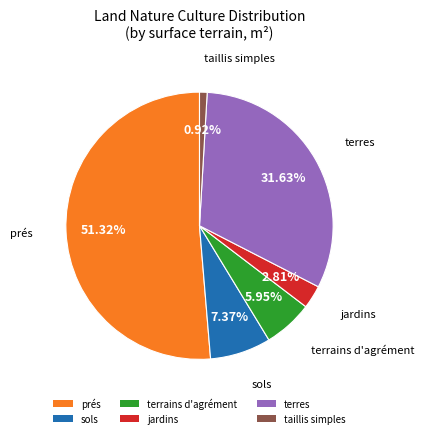

Which slice is the largest?

prés